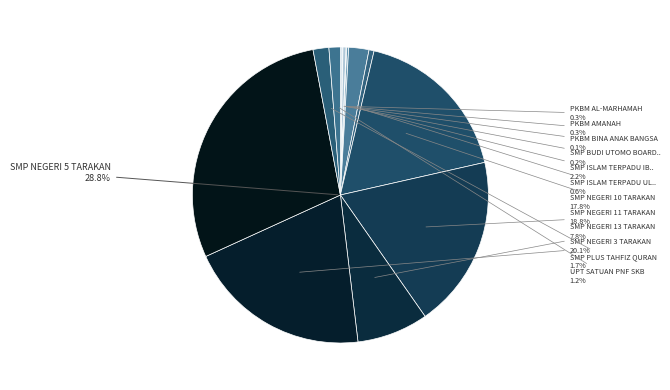

How many slices are in this pie chart?

13